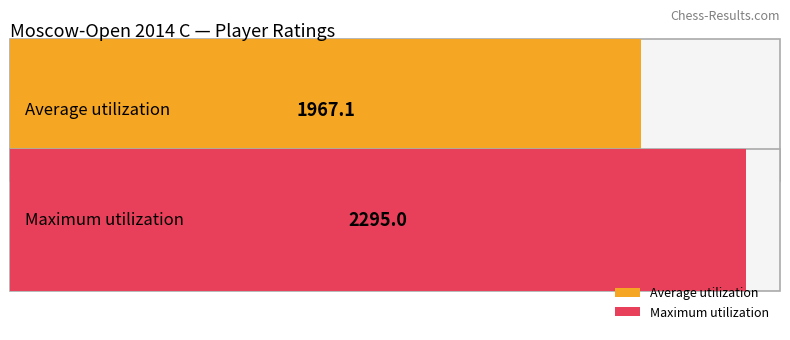

List the series in order of their overall mean, lowest first.

Average utilization, Maximum utilization